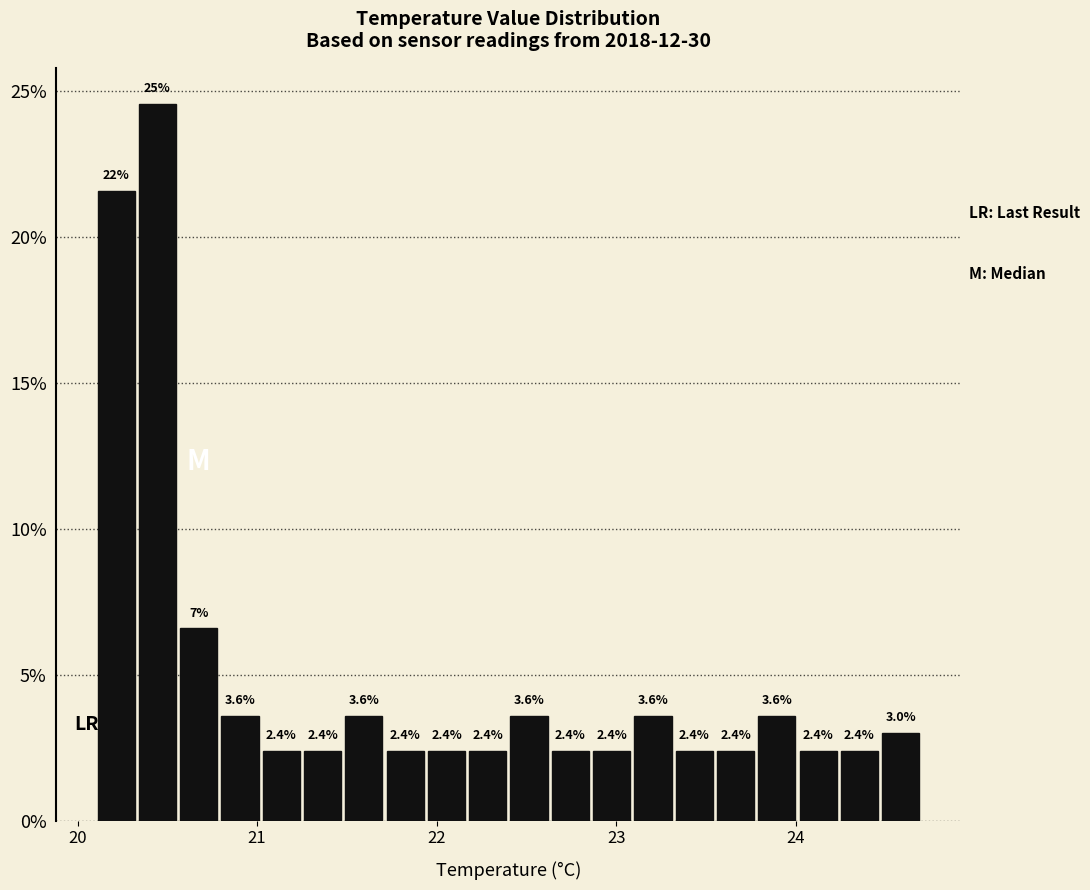

Around what value on the x-axis is the tallest bar? Give the approximate position of its centre, as read against the axis.

20.4